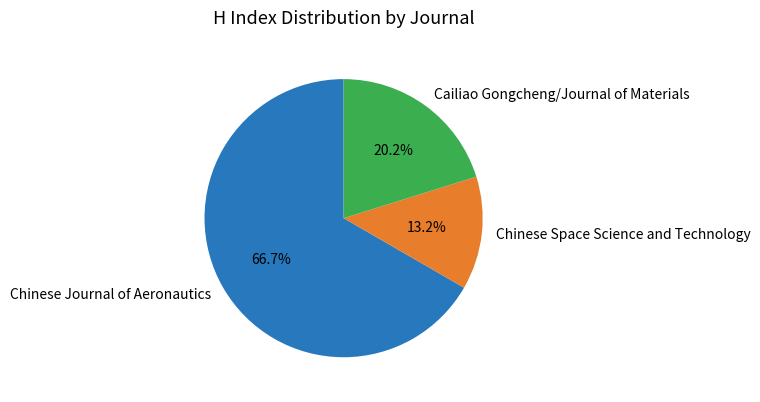

True or false: Chinese Space Science and Technology accounts for 13% of the total.

True